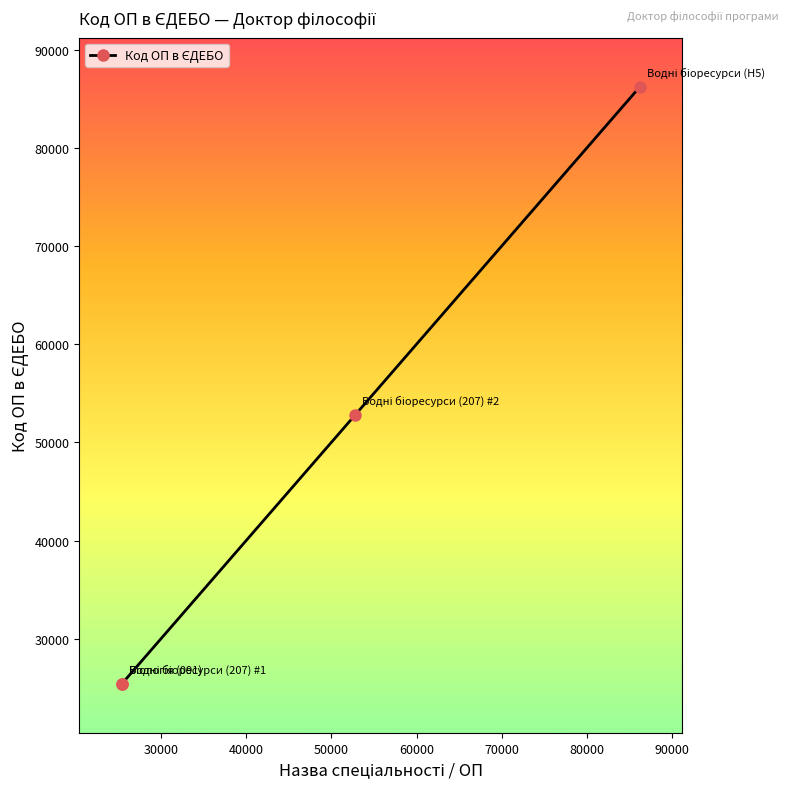

What is the value of the 3rd point from the left?

52771